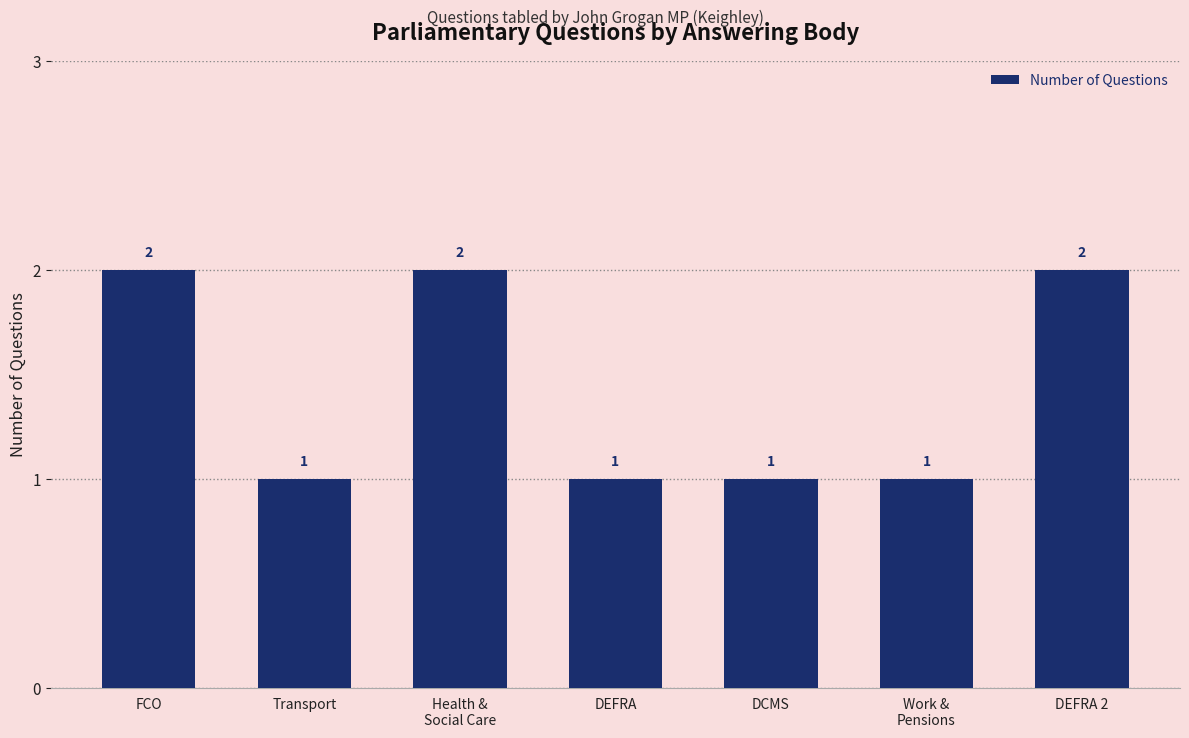

The value at Work &
Pensions is 2. True or false?

False